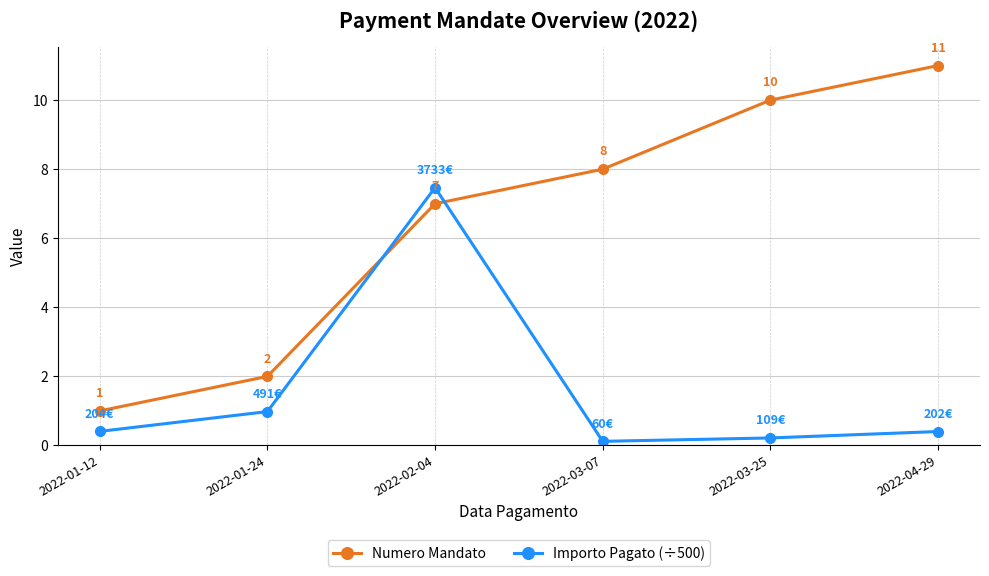

What are all the series names shown in the legend?

Numero Mandato, Importo Pagato (÷500)